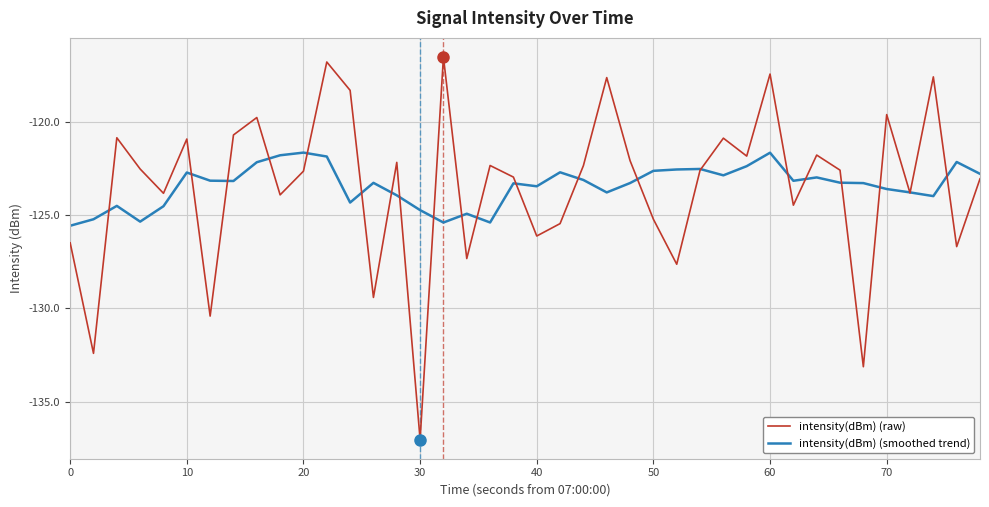

What is the average value of the intensity(dBm) (smoothed trend) series?

-123.4